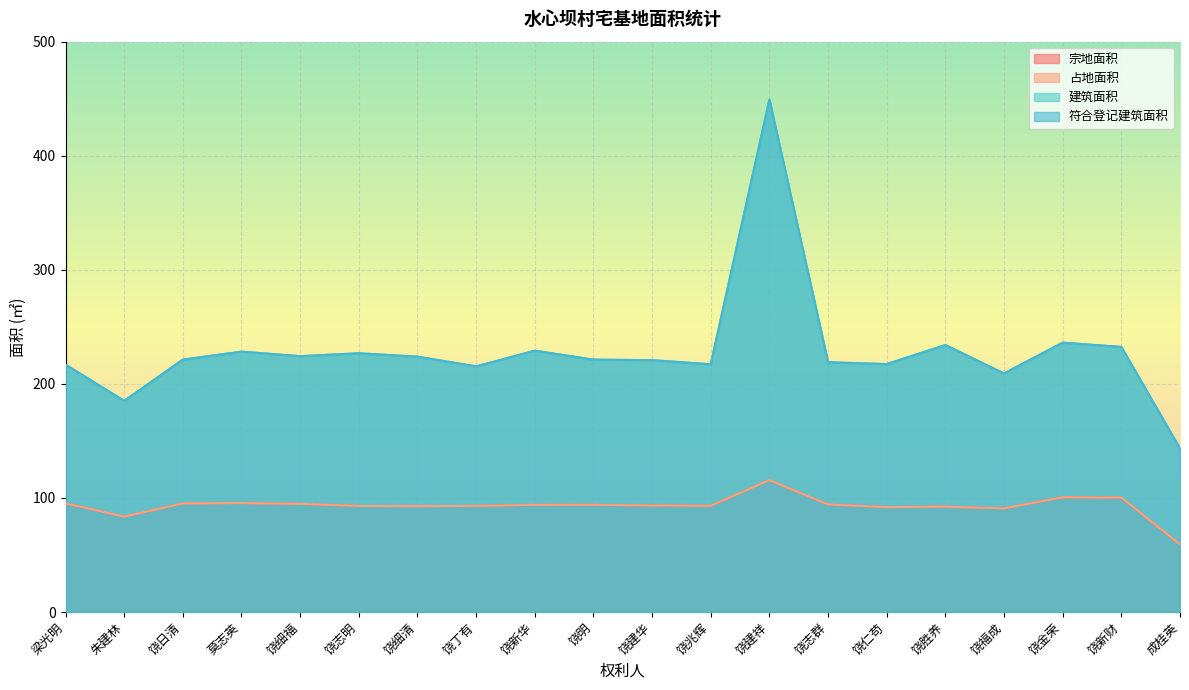

What is the maximum value shown in the chart?

449.3